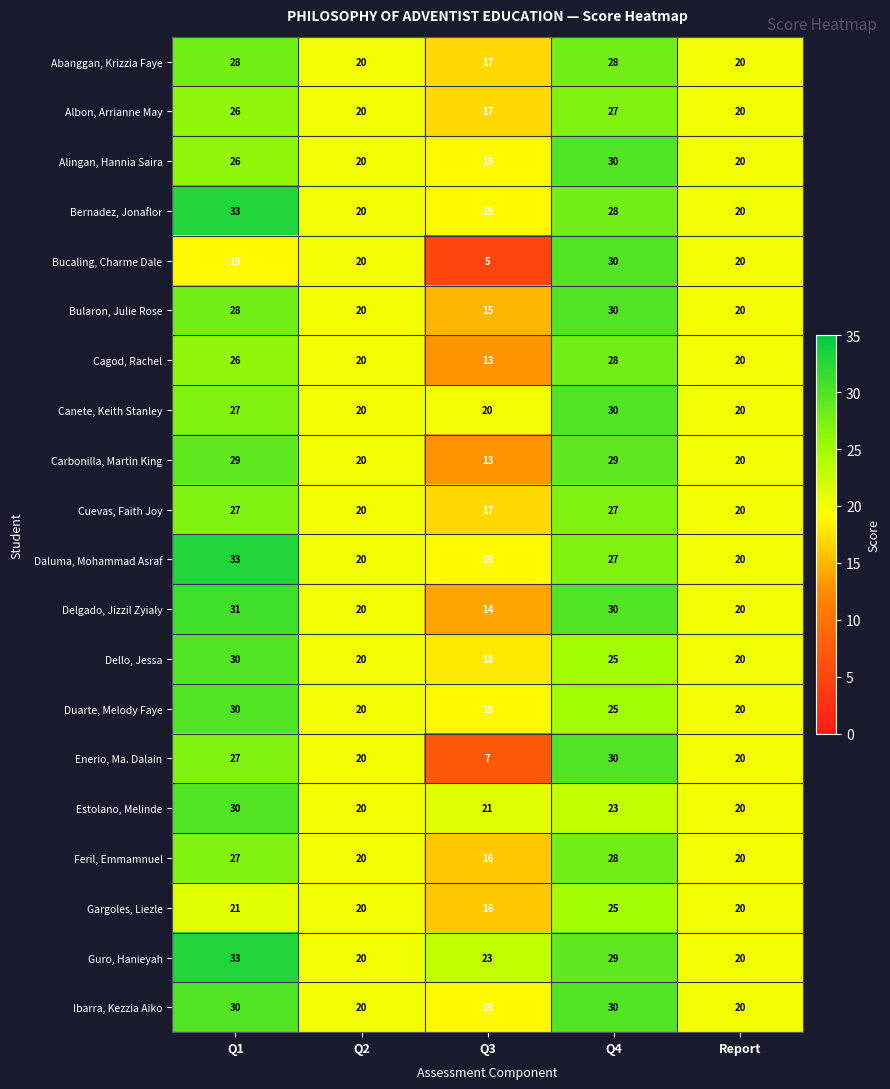

What is the sum of all Gargoles, Liezle values?

102